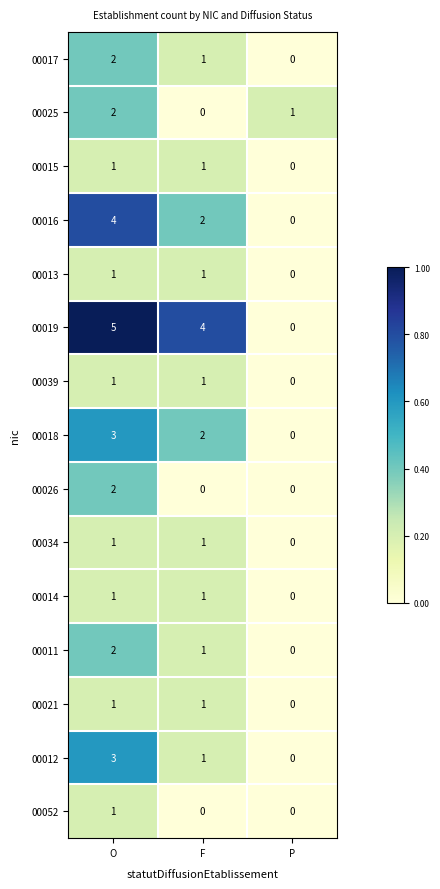

True or false: 00015 has a value of 1 at O.

True